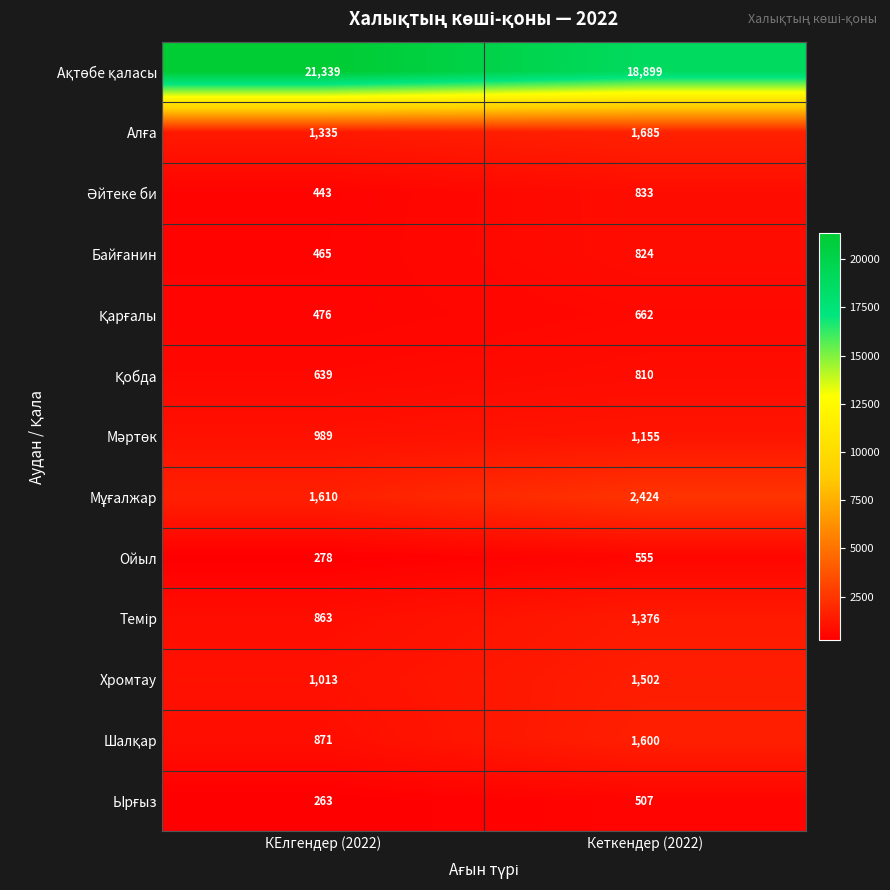

Is the value of Хромтау at КЕлгендер (2022) greater than the value of Ойыл at КЕлгендер (2022)?

Yes